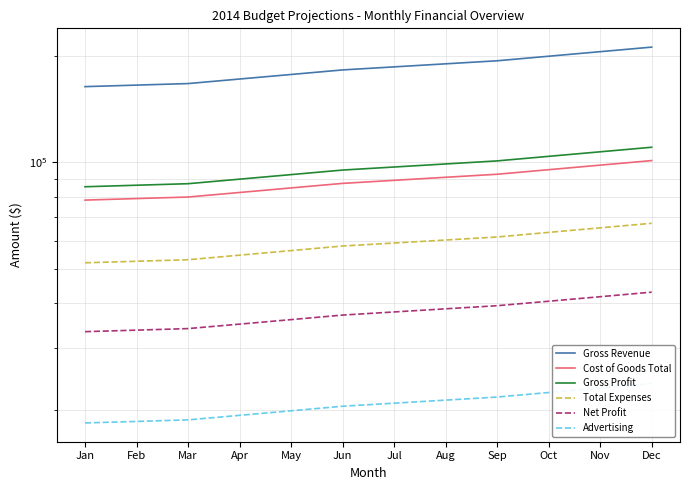

Rank the categories by Gross Revenue value from lowest to highest.

Jan, Feb, Mar, Apr, May, Jun, Jul, Aug, Sep, Oct, Nov, Dec